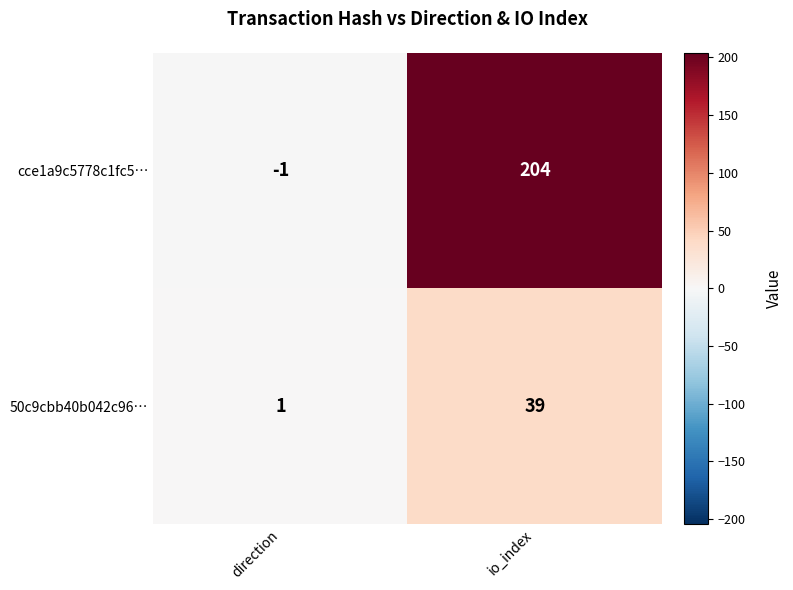

Reading right to left, extract all data points from this chart.

cce1a9c5778c1fc5…: 204	-1
50c9cbb40b042c96…: 39	1